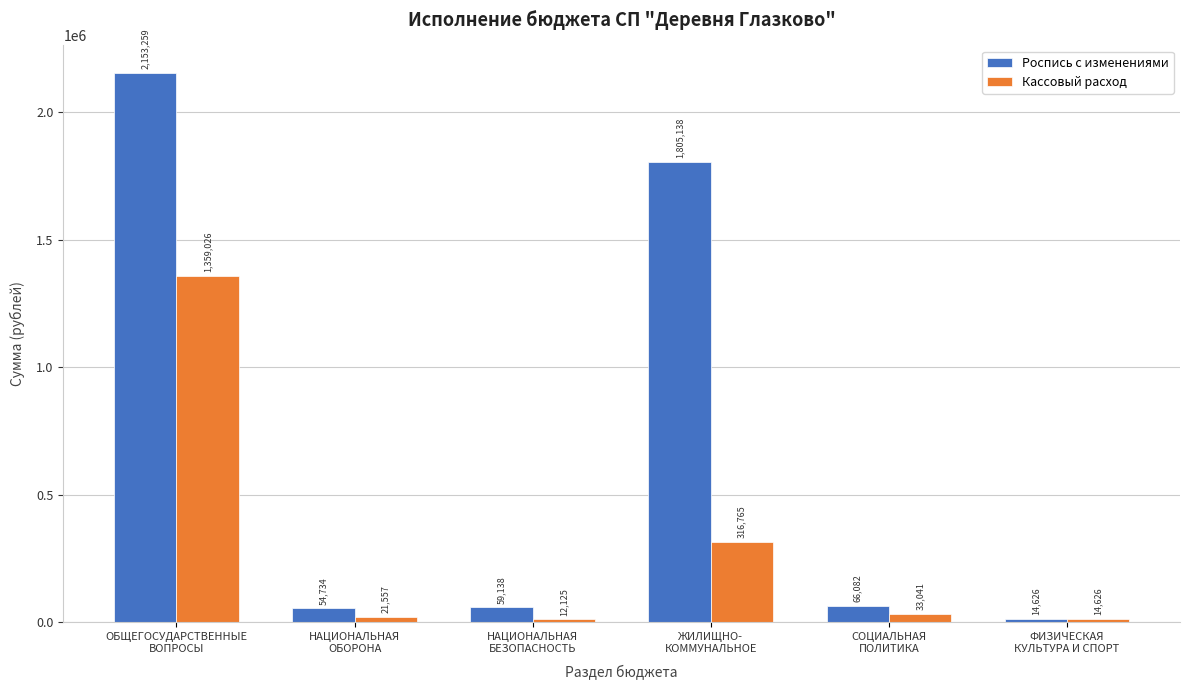

What is the highest value of the Роспись с изменениями series?

2153258.9